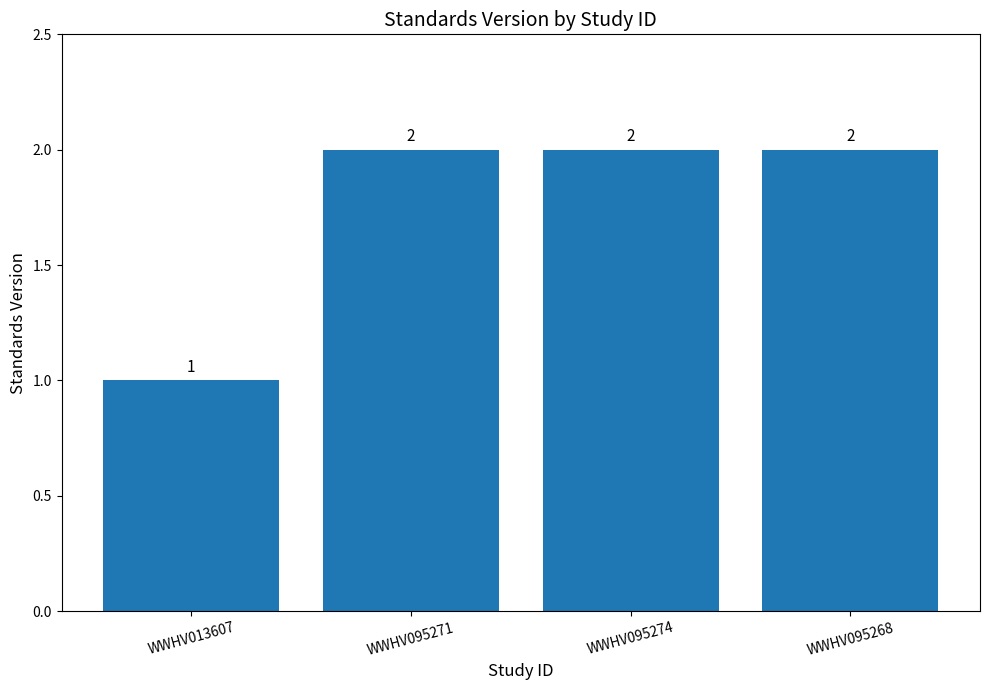

What is the sum of the values at WWHV013607 and WWHV095268?

3